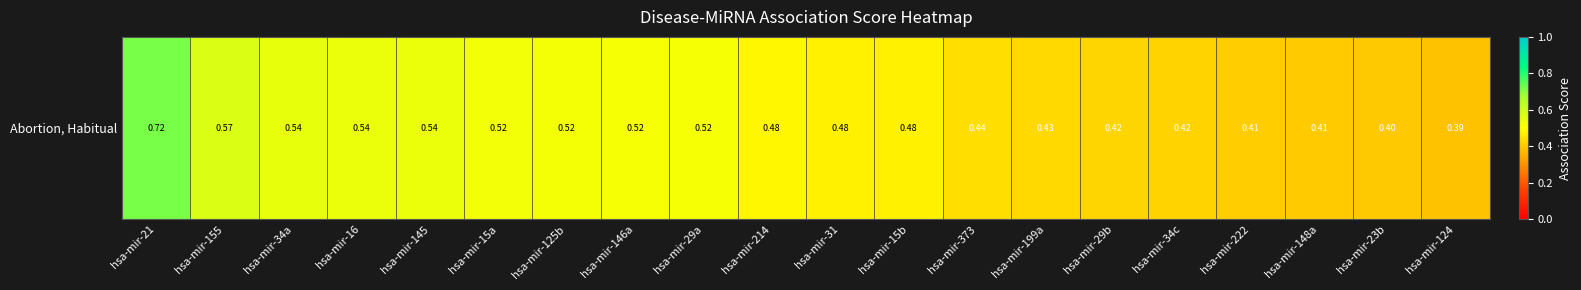

What is the difference between the maximum and minimum values?

0.3